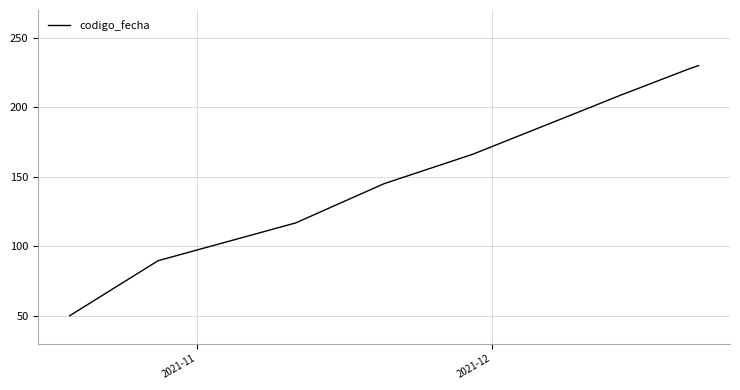

What is the difference between the maximum and minimum values?

180.0